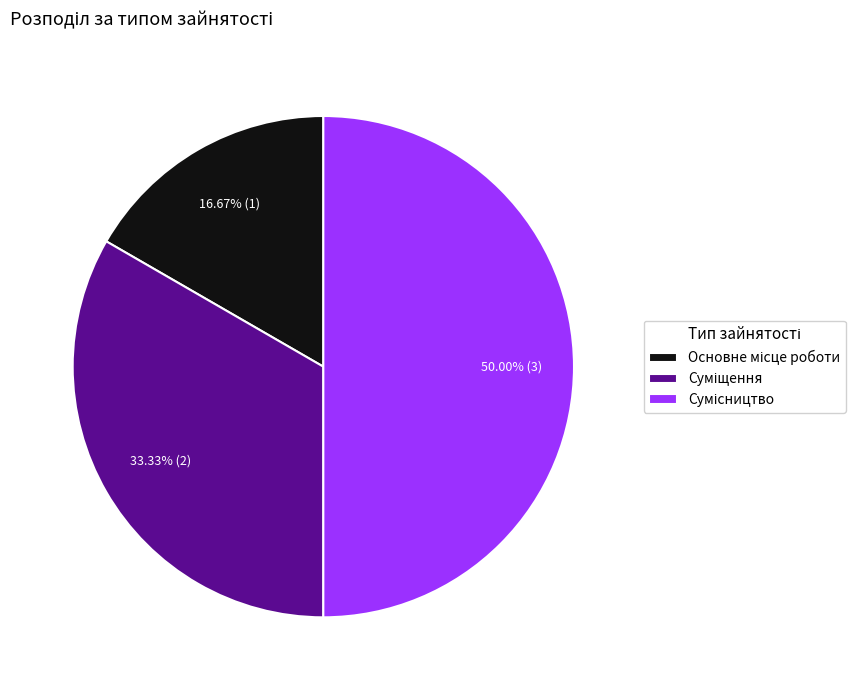

Rank the categories by value from lowest to highest.

Основне місце роботи, Суміщення, Сумісництво